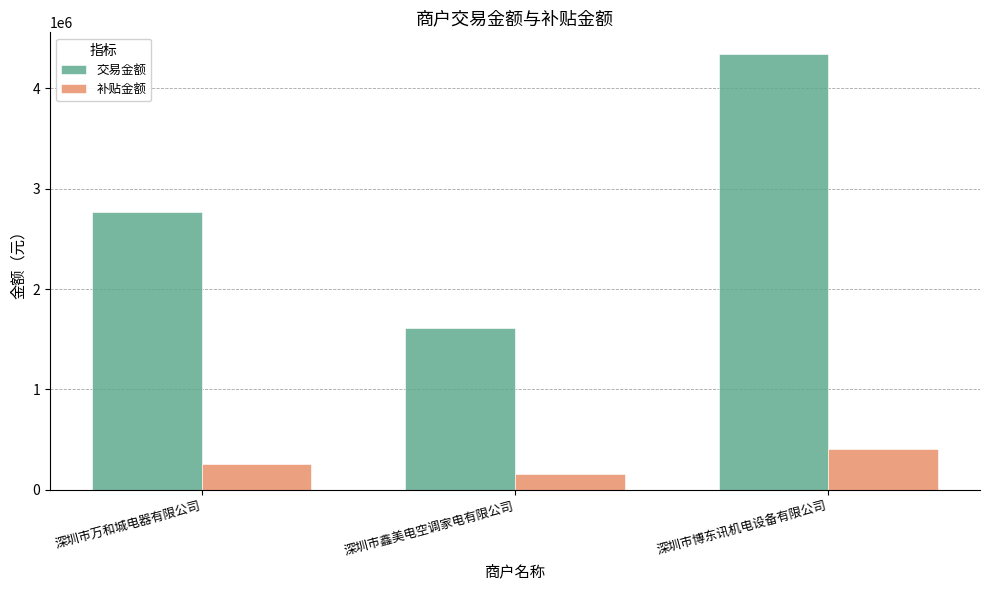

How many data points in 交易金额 are less than 2764855?

1